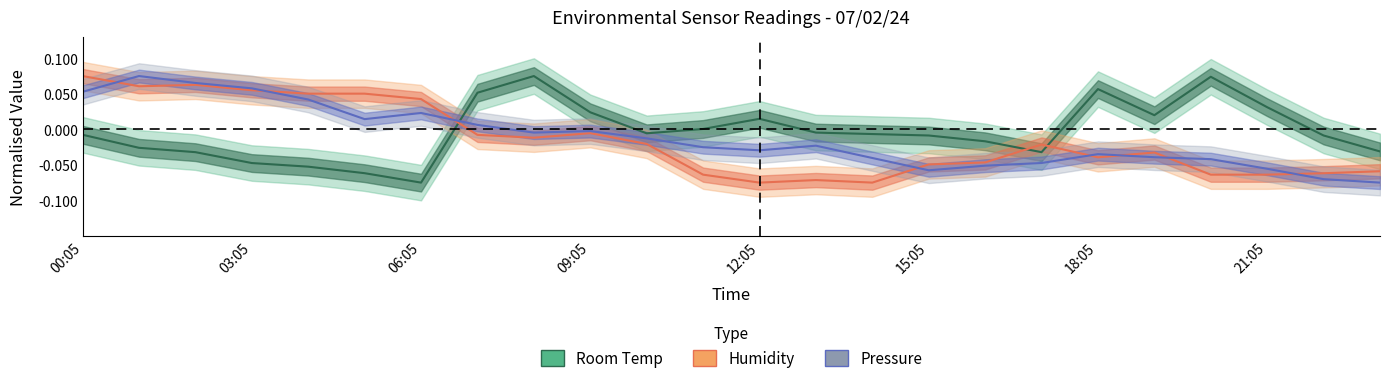

List the series in order of their peak value, lowest first.

Room Temp, Humidity, Pressure